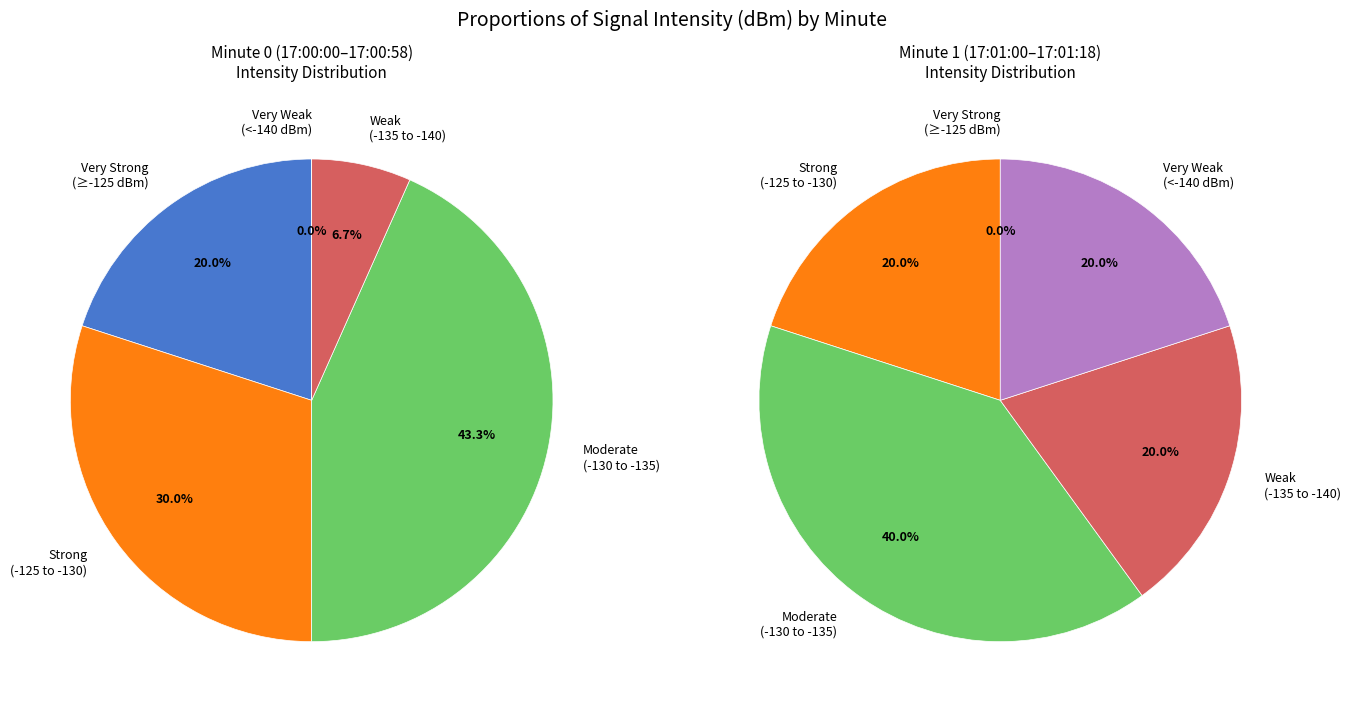

Does 6 represent more than half of the total?

No